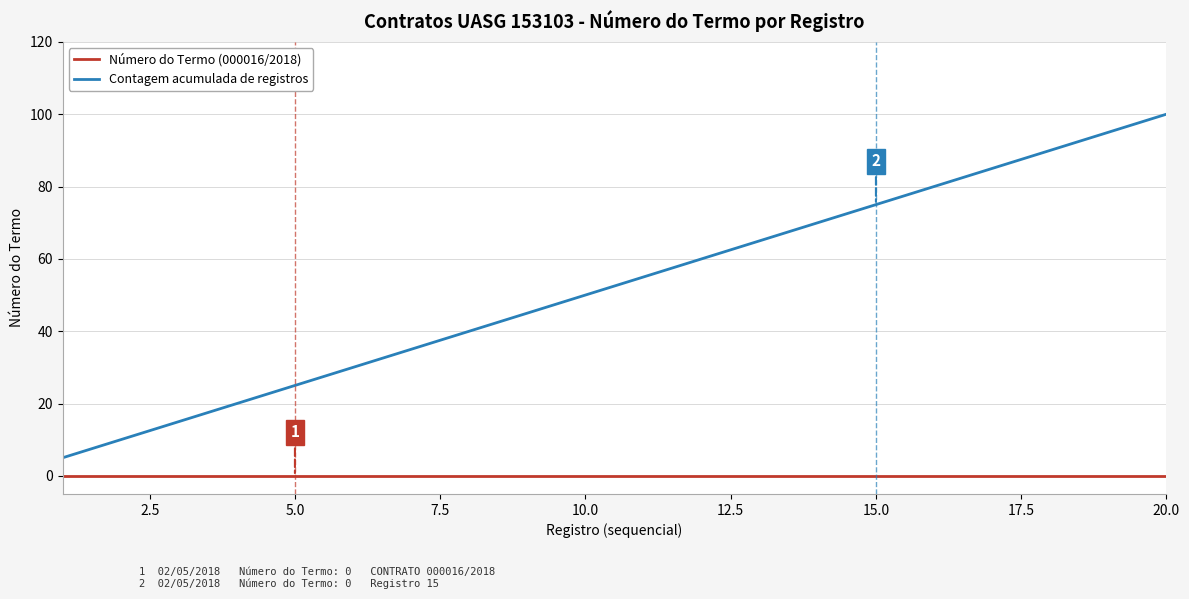

Which series has the largest range (max minus min)?

Contagem acumulada de registros